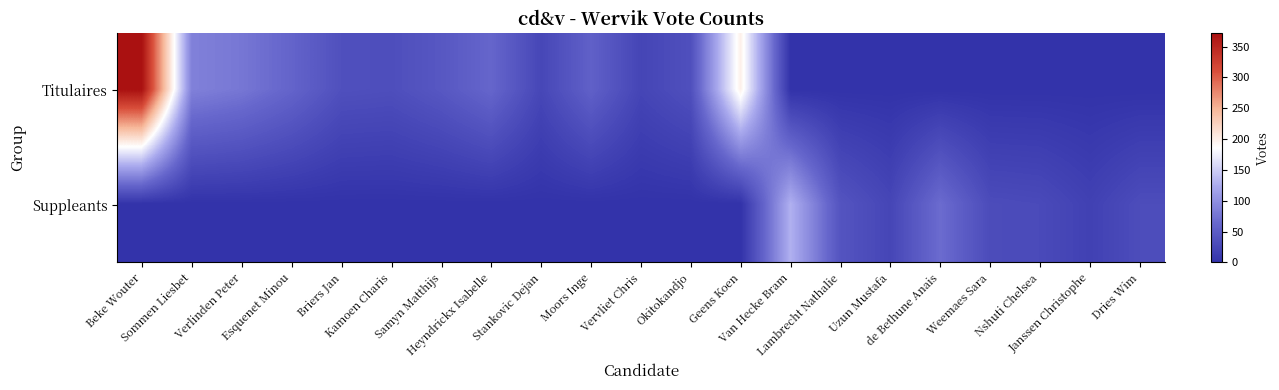

Reading left to right, what are all the values shown in this chart?

Titulaires: Beke Wouter=372	Sommen Liesbet=87	Verlinden Peter=78	Esquenet Minou=60	Briers Jan=36	Kamoen Charis=34	Samyn Matthijs=45	Heyndrickx Isabelle=62	Stankovic Dejan=25	Moors Inge=56	Vervliet Chris=23	Okitokandjo=36	Geens Koen=199	Van Hecke Bram=0	Lambrecht Nathalie=0	Uzun Mustafa=0	de Bethune Anais=0	Weemaes Sara=0	Nshuti Chelsea=0	Janssen Christophe=0	Dries Wim=0
Suppleants: Beke Wouter=0	Sommen Liesbet=0	Verlinden Peter=0	Esquenet Minou=0	Briers Jan=0	Kamoen Charis=0	Samyn Matthijs=0	Heyndrickx Isabelle=0	Stankovic Dejan=0	Moors Inge=0	Vervliet Chris=0	Okitokandjo=0	Geens Koen=0	Van Hecke Bram=129	Lambrecht Nathalie=41	Uzun Mustafa=24	de Bethune Anais=68	Weemaes Sara=31	Nshuti Chelsea=29	Janssen Christophe=18	Dries Wim=32